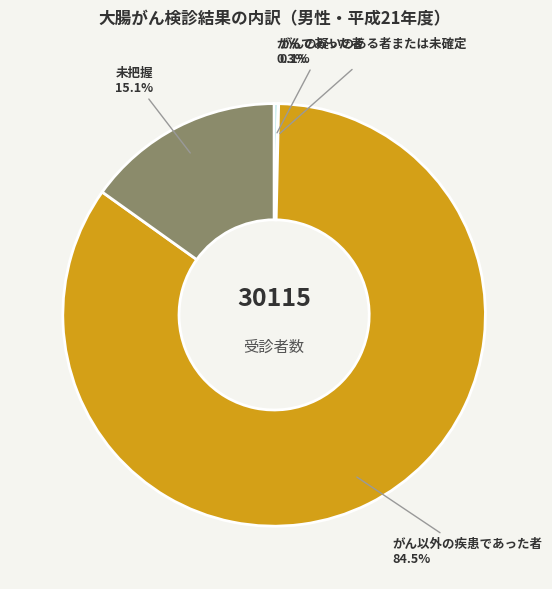

To the nearest percent, what is the average slice percentage?

25%